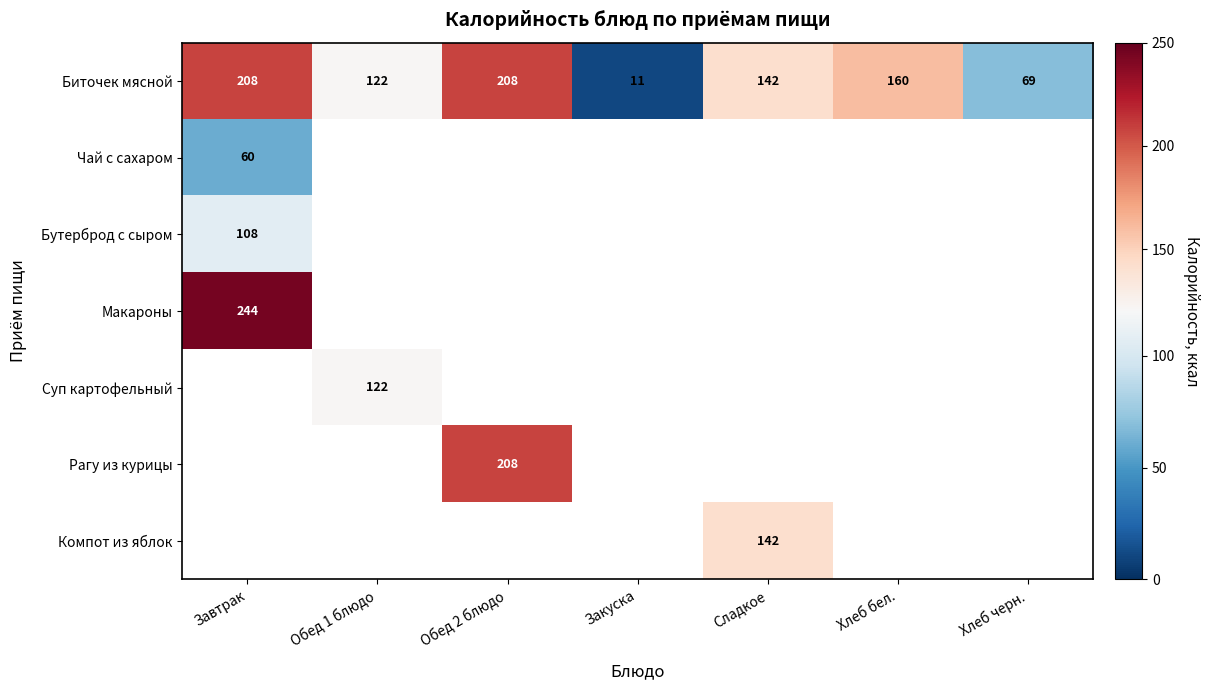

How many series are shown in this chart?

7